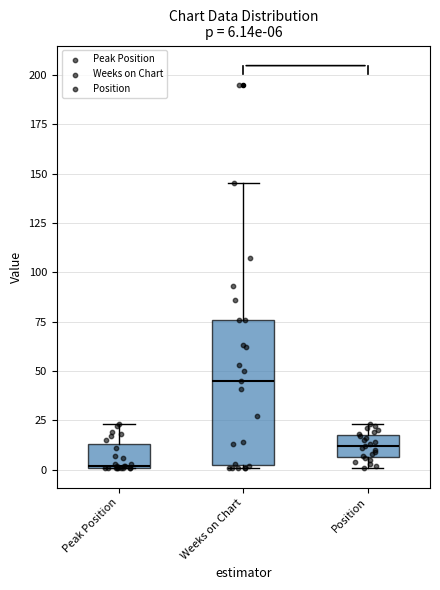

Comparing the boxes themselves (not the whiskers), which one is the tallest?

Weeks on Chart